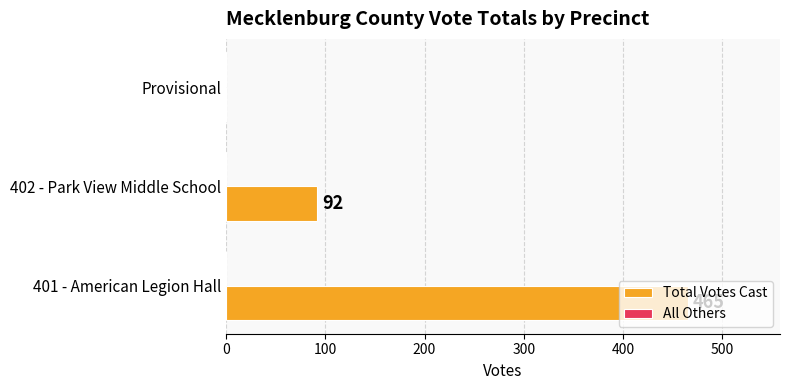

True or false: the data shows 465 at 401 - American Legion Hall.

True